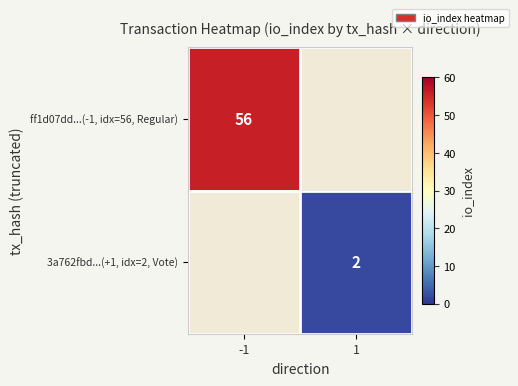

At how many categories does at least one series exceed 21?

1